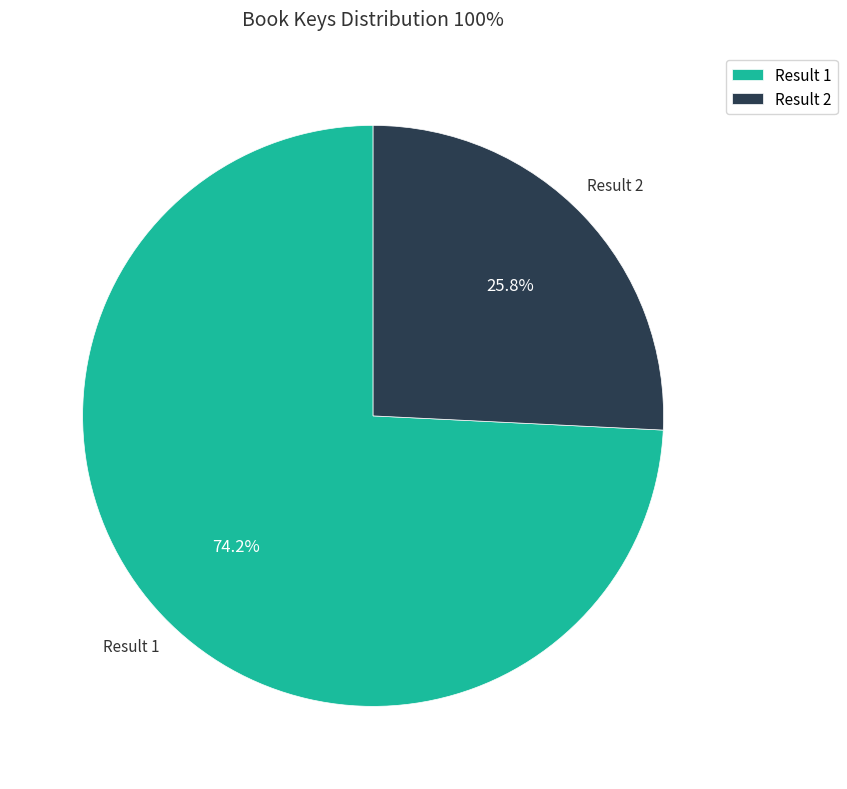

Combined, do Result 2 and Result 1 account for over 50%?

Yes